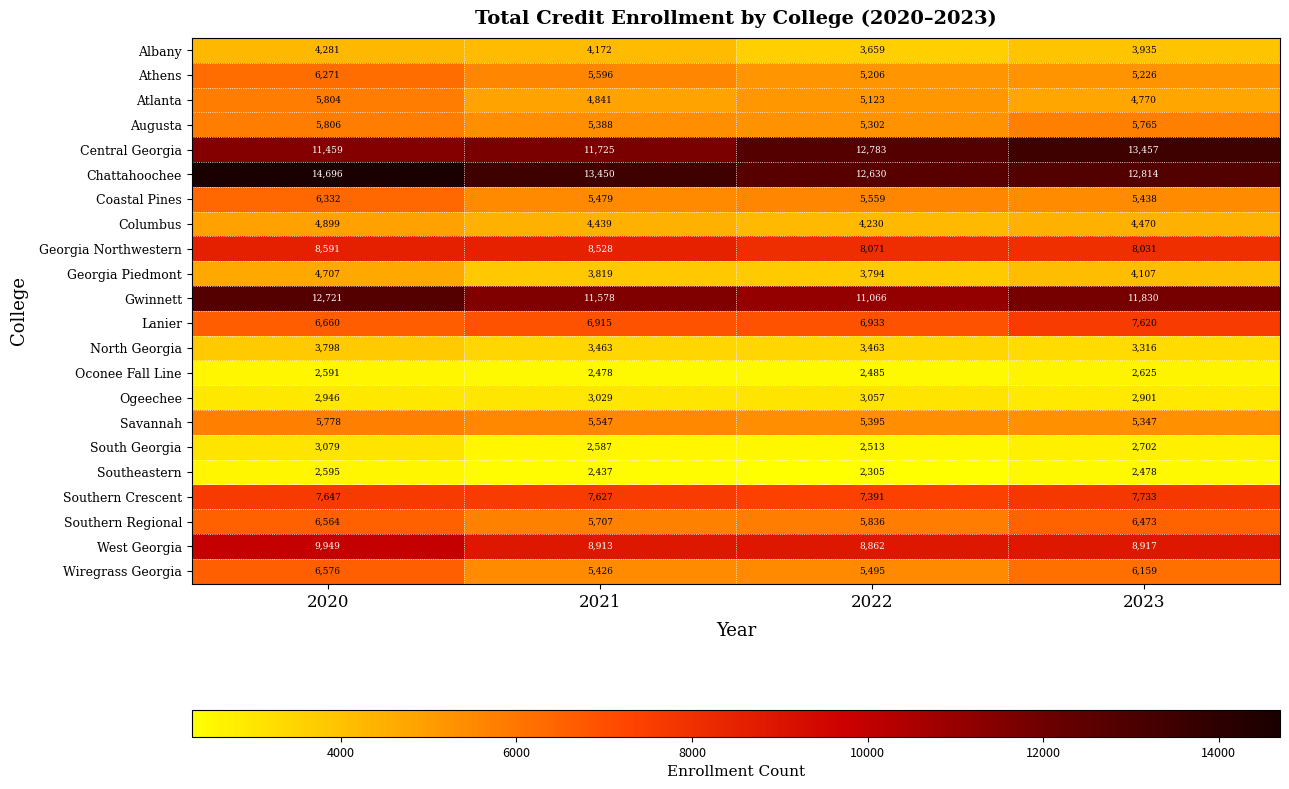

What is the difference between the Central Georgia values at 2023 and 2021?

1732